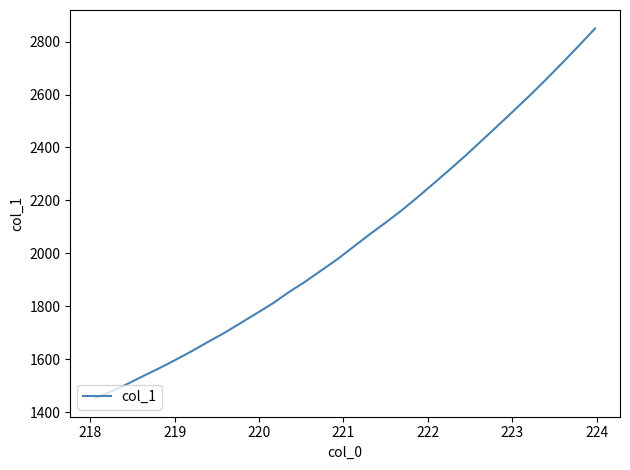

What is the minimum value shown in the chart?

1452.8